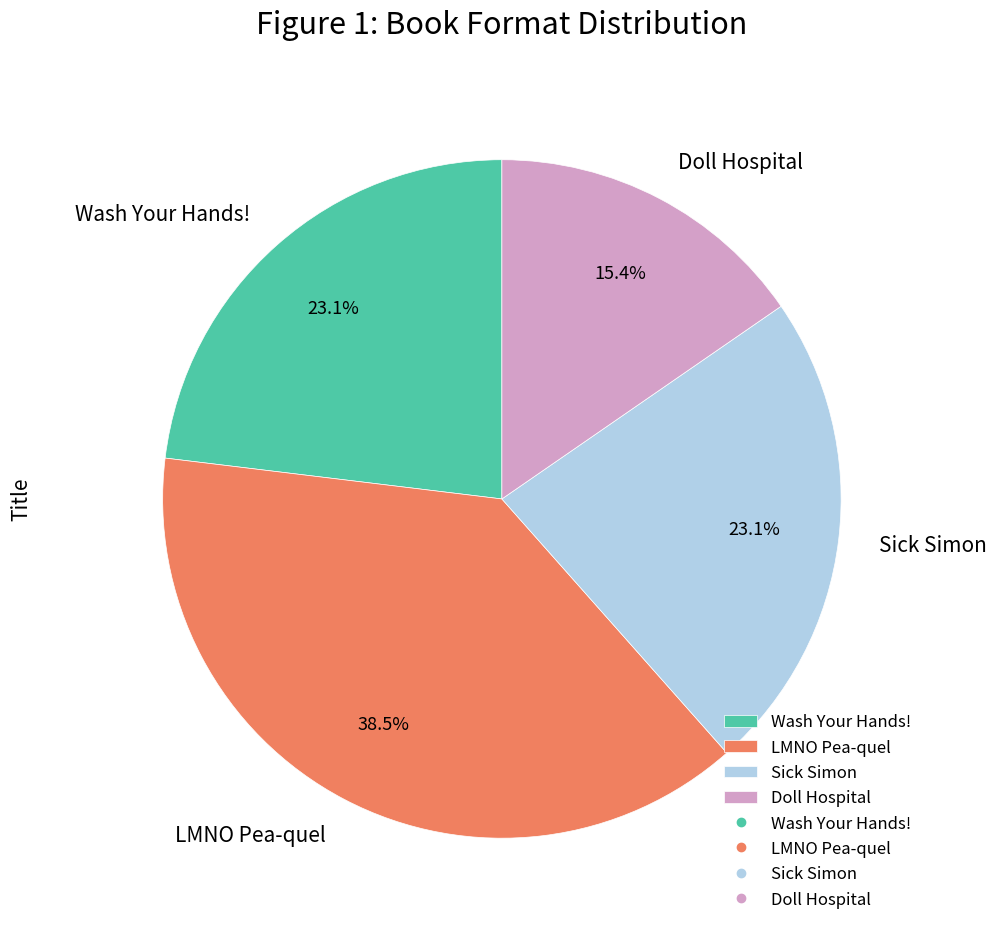

The Wash Your Hands! slice represents 23% of the pie. True or false?

True